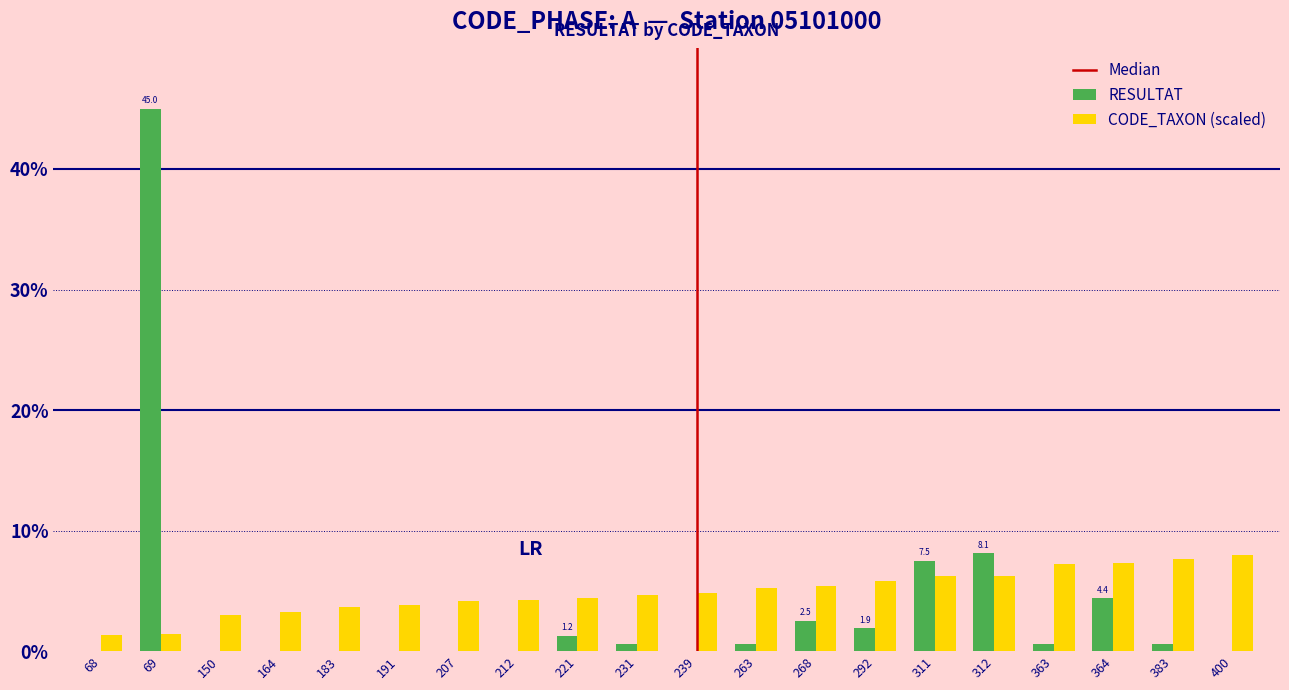

What is the maximum value shown in the chart?

45.0